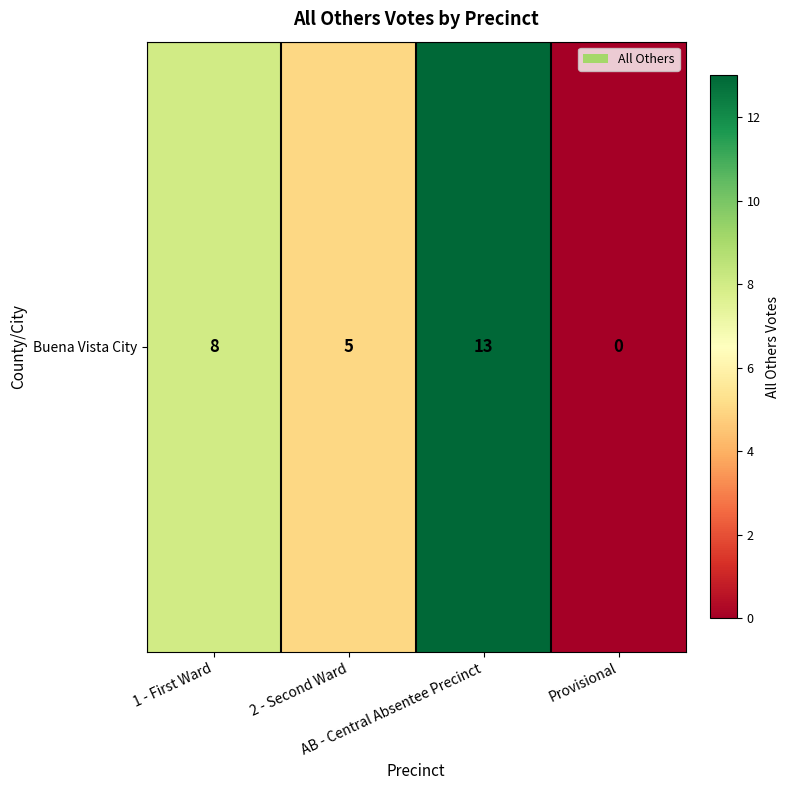

How many values are above zero?

3